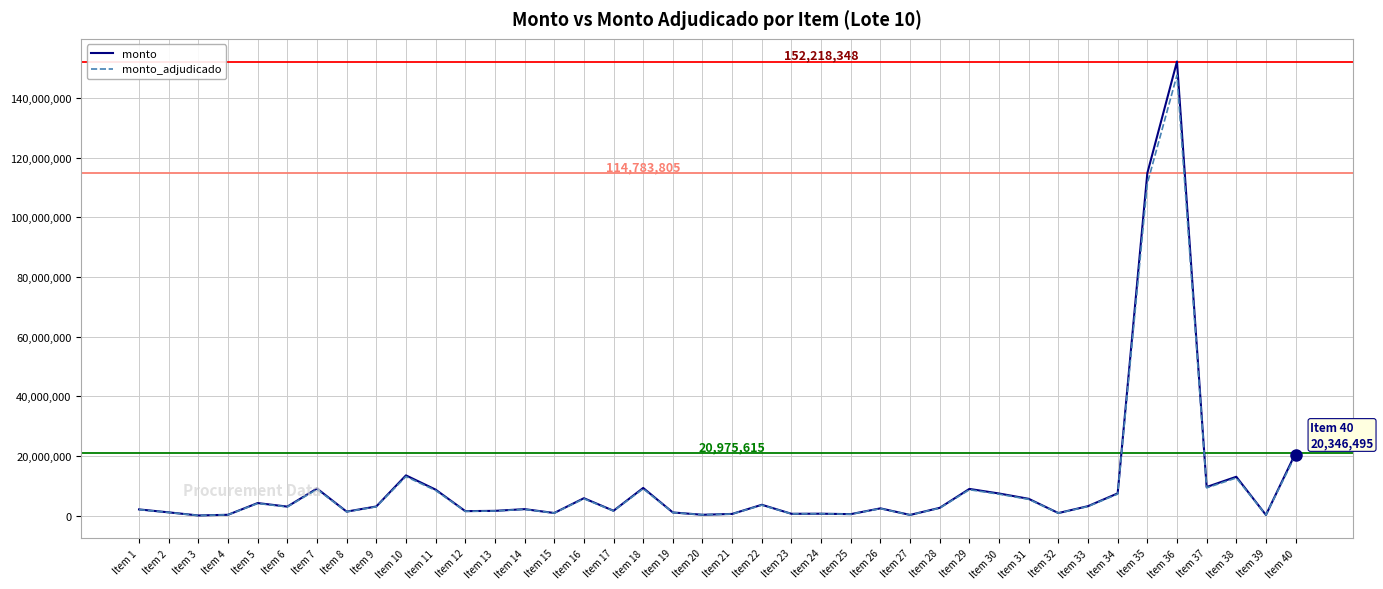

At which label does monto_adjudicado first exceed 2532733?

Item 5